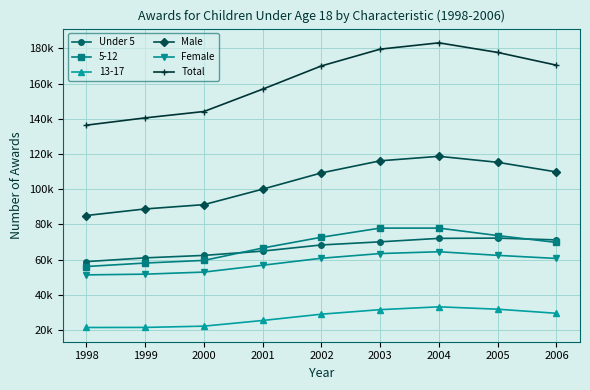

Where is the first local maximum for Total?

2004